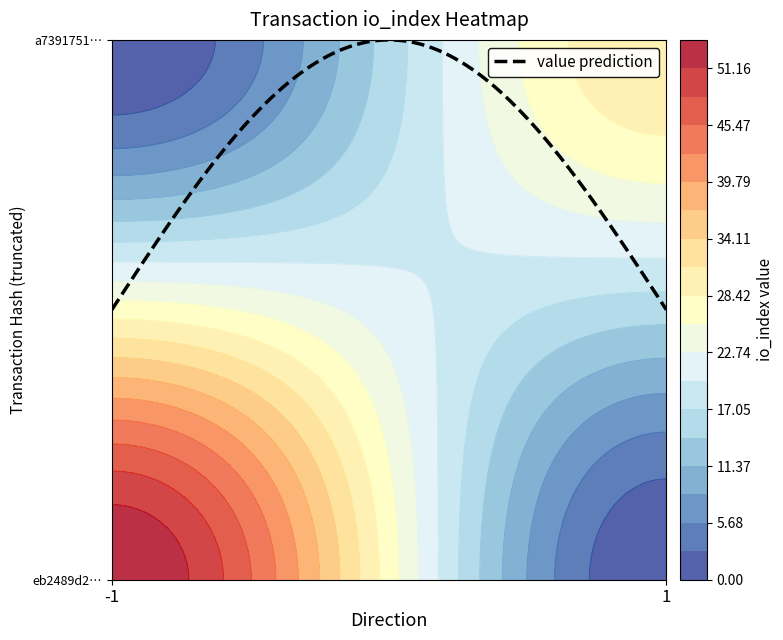

Reading right to left, transcribe all the data shown in this chart.

eb2489d22a966936a04acae355a4ecce6790a6a: 1=54	0=-1
a73917519313cd1e6652539dc3c1276228e31ad: 1=31	0=1